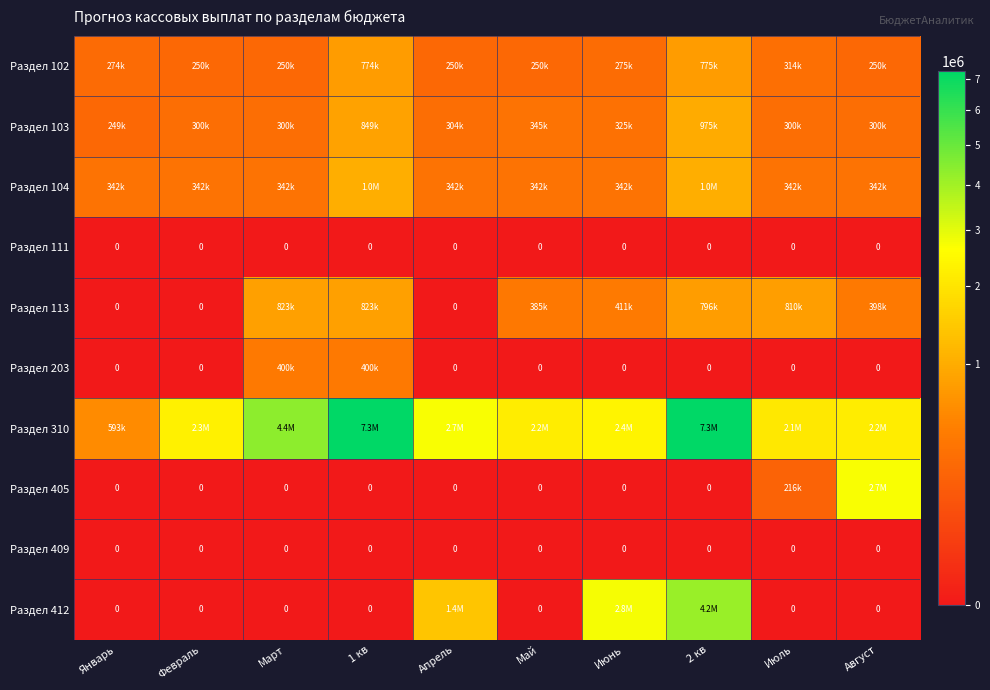

Is it true that Раздел 111 equals 0 at Май?

True